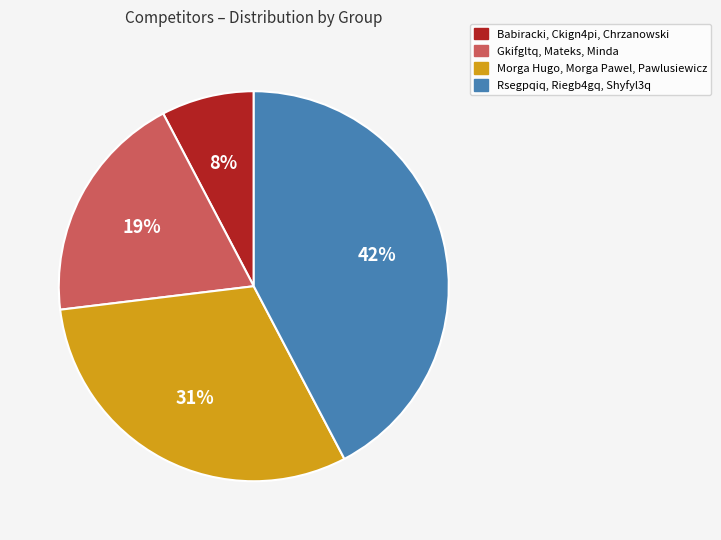

How many segments does this pie chart have?

4